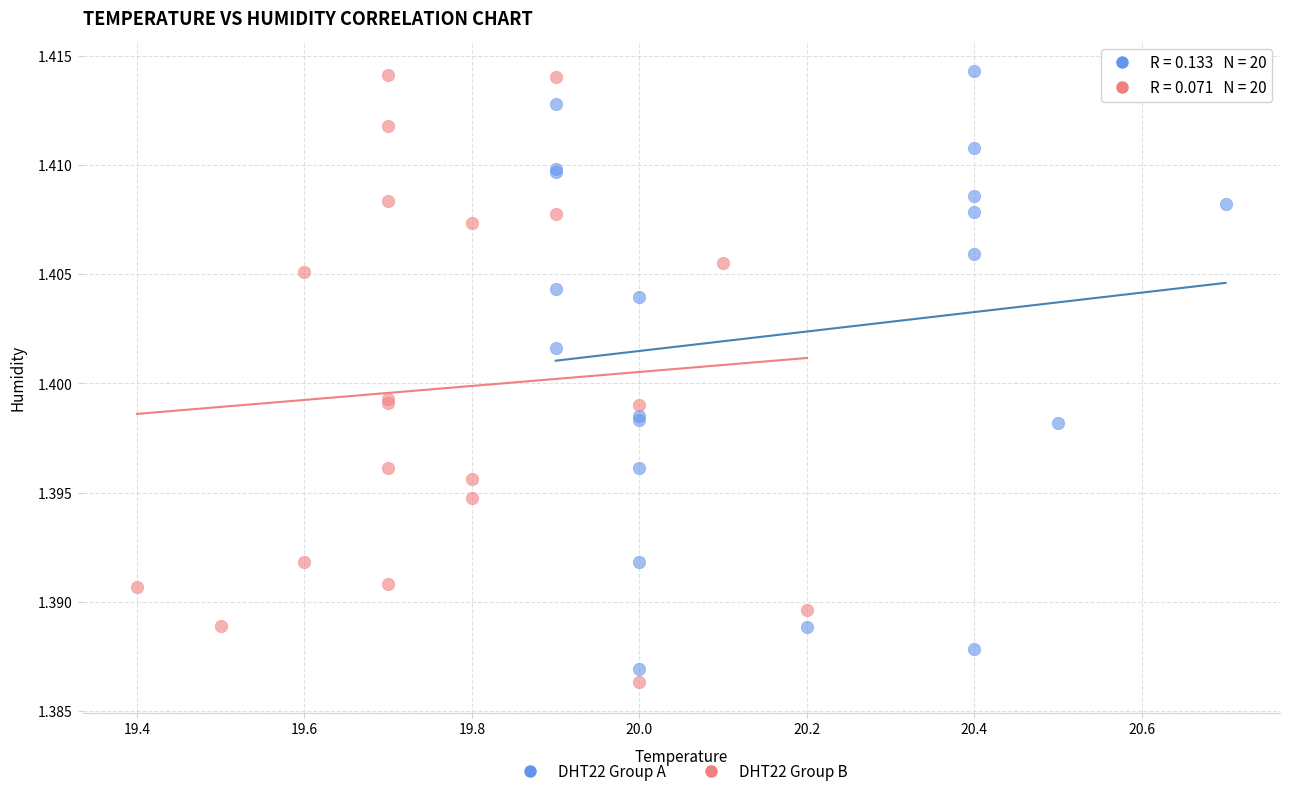

What are all the series names shown in the legend?

DHT22 Group A, DHT22 Group B